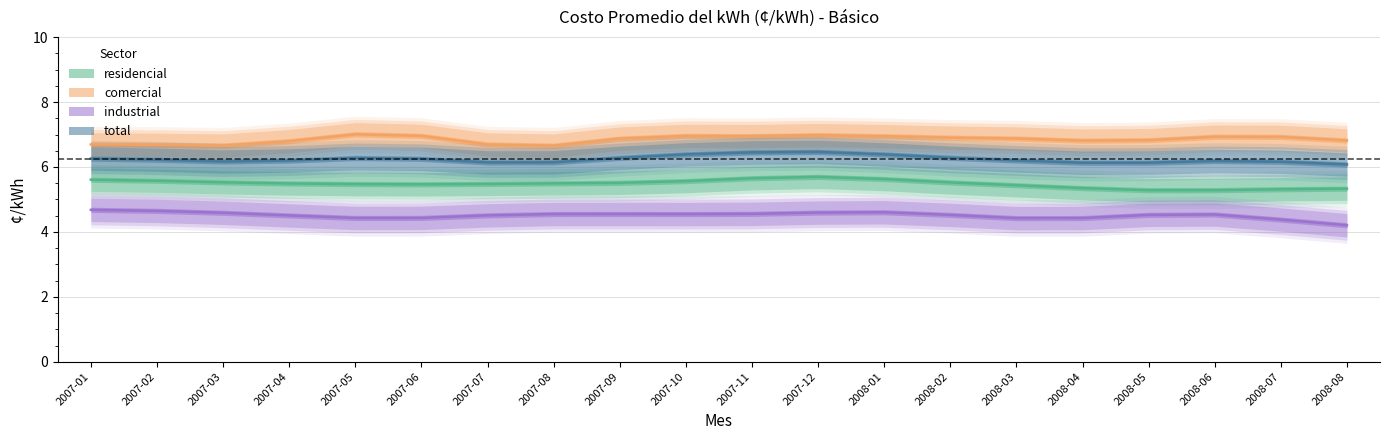

What are all the series names shown in the legend?

residencial, comercial, industrial, total